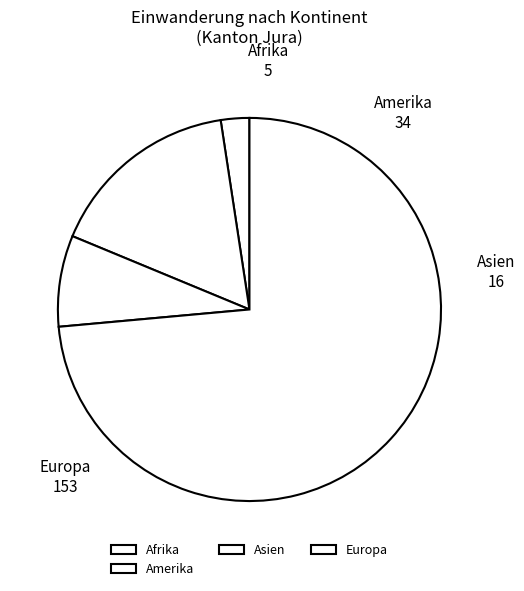

How many segments does this pie chart have?

4